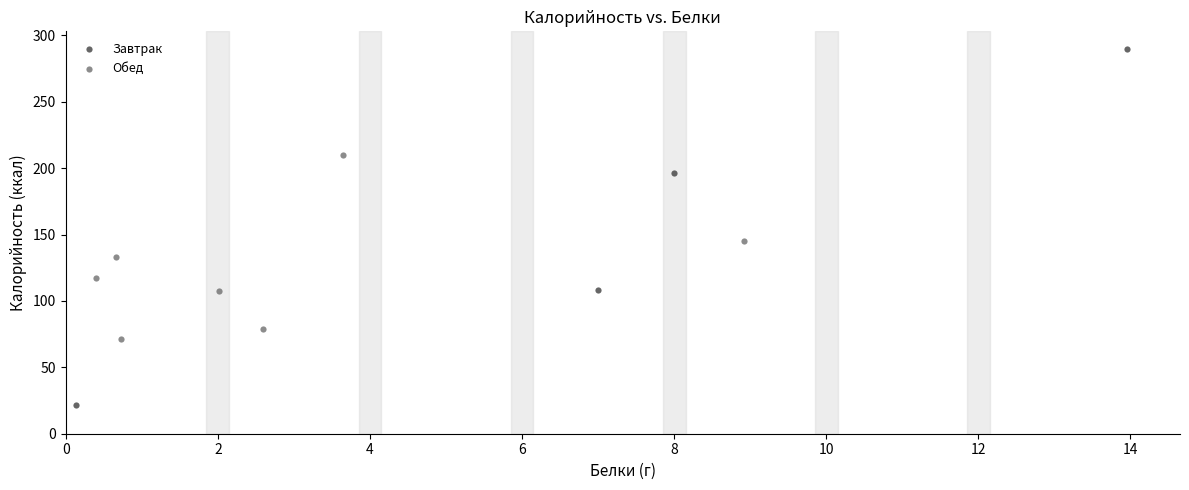

Which series reaches the maximum Y coordinate?

Завтрак